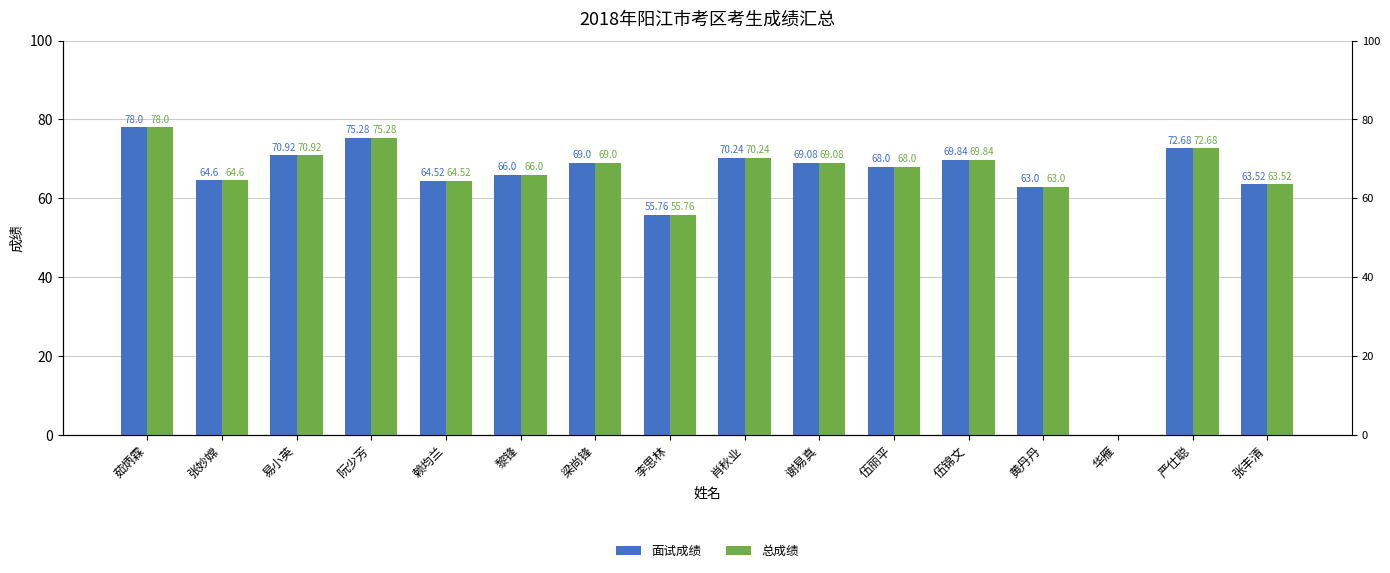

Is the value of 总成绩 at 茹炳霖 greater than the value of 面试成绩 at 茹炳霖?

No